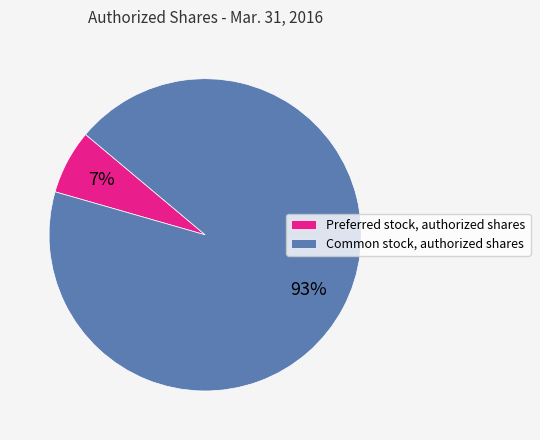

The Common stock, authorized shares slice represents 99% of the pie. True or false?

False